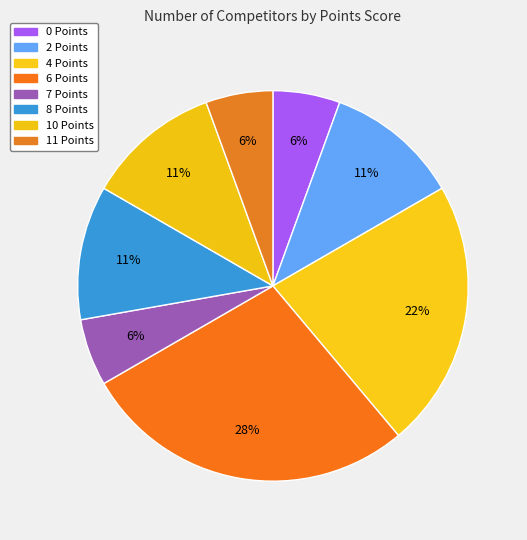

To the nearest percent, what percentage of the pie is 6 Points?

28%